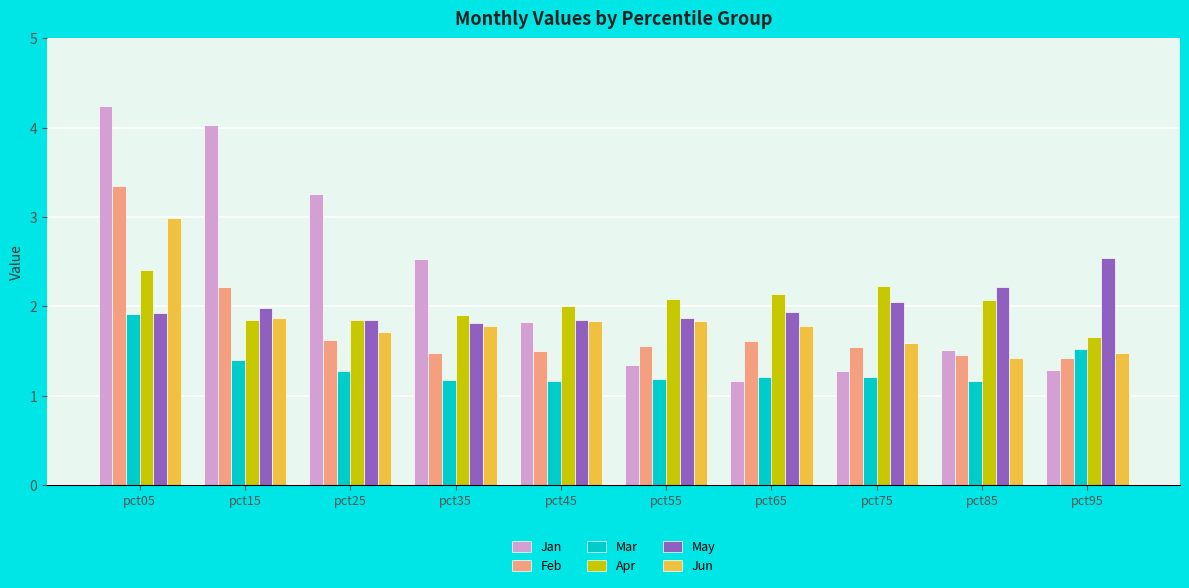

The value of May at pct45 is 0.7. True or false?

False